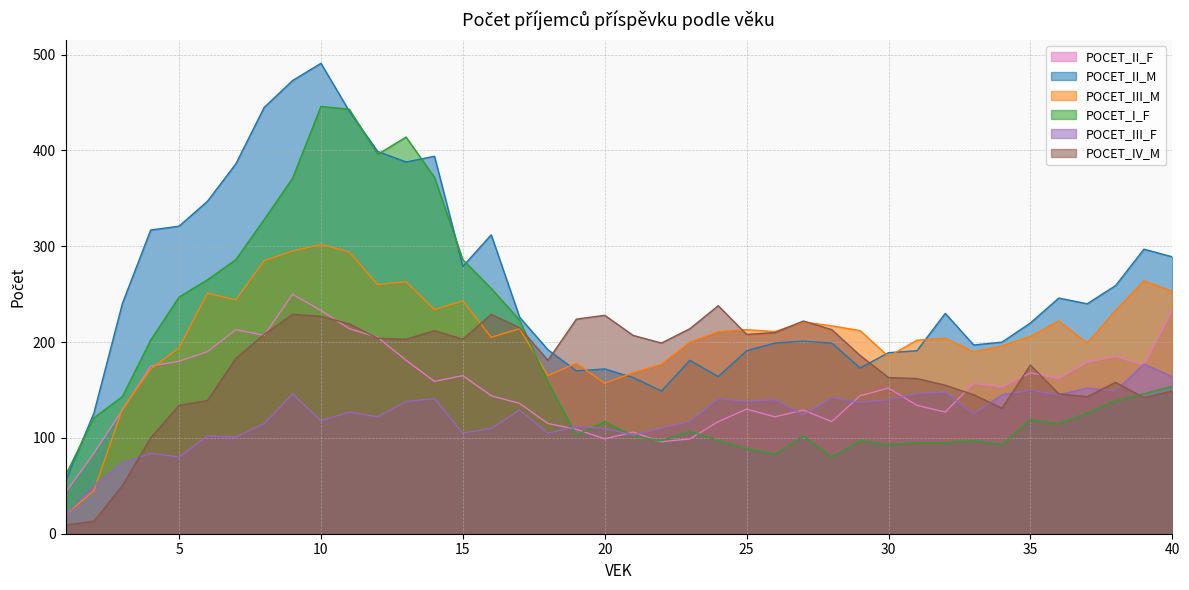

Where do POCET_II_M and POCET_IV_M first cross each other?

18 and 19